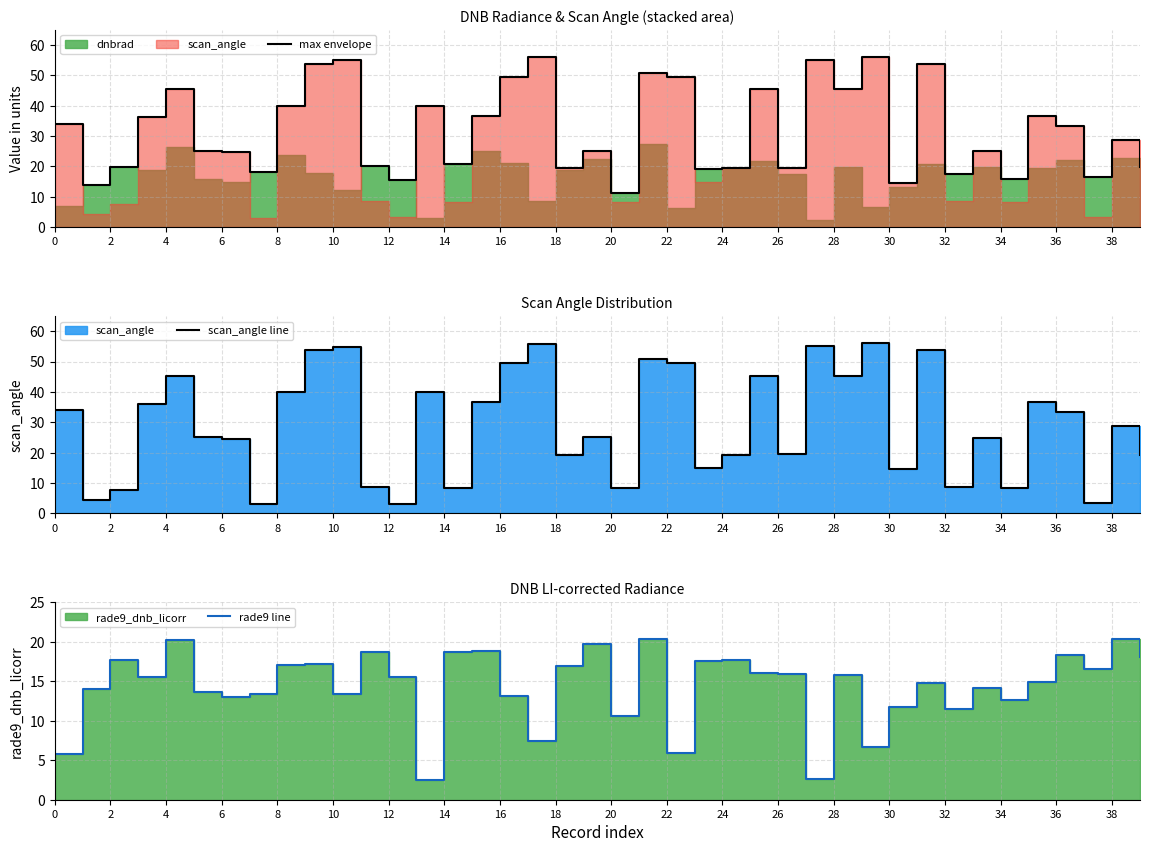

Reading left to right, extract all data points from this chart.

max envelope: 34.0	14.0	19.7	36.1	45.3	25.0	24.6	18.3	39.9	53.8	54.9	20.0	15.5	40.0	20.9	36.5	49.4	55.9	19.4	25.1	11.3	50.9	49.4	19.2	19.3	45.4	19.4	55.0	45.3	56.0	14.6	53.8	17.4	24.9	15.9	36.5	33.4	16.7	28.8	19.7
scan_angle line: 34.0	4.3	7.7	36.1	45.3	25.0	24.6	3.1	39.9	53.8	54.9	8.6	3.3	40.0	8.4	36.5	49.4	55.9	19.4	25.1	8.3	50.9	49.4	14.9	19.3	45.4	19.4	55.0	45.3	56.0	14.6	53.8	8.7	24.9	8.4	36.5	33.4	3.4	28.8	19.3
rade9 line: 5.8	14.0	17.6	15.6	20.3	13.6	13.0	13.4	17.1	17.2	13.4	18.8	15.5	2.5	18.7	18.8	13.2	7.4	16.9	19.7	10.6	20.4	5.9	17.5	17.7	16.1	16.0	2.6	15.8	6.6	11.7	14.7	11.4	14.1	12.6	14.9	18.3	16.6	20.4	18.0